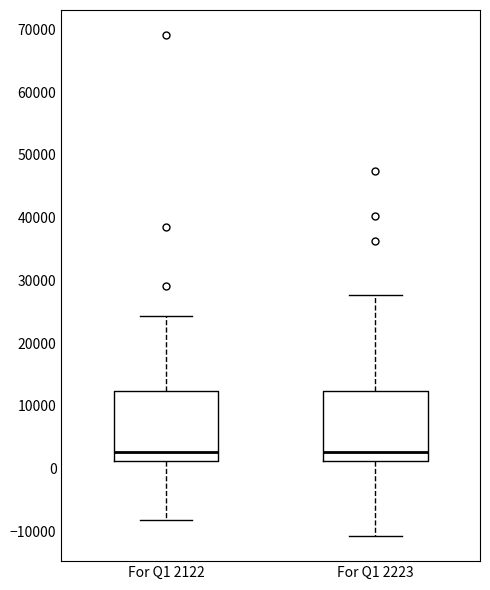

Reading left to right, transcribe this box plot: for each box, give where its median line is, the range the box spans, and where its two whiskers end, as read against the y-axis. The values are not printed on the chart, so give them approximately, as read against the axis.

For Q1 2122: median 3000, box 1000 to 12000, whiskers -8000 to 24000
For Q1 2223: median 3000, box 1000 to 12000, whiskers -11000 to 28000